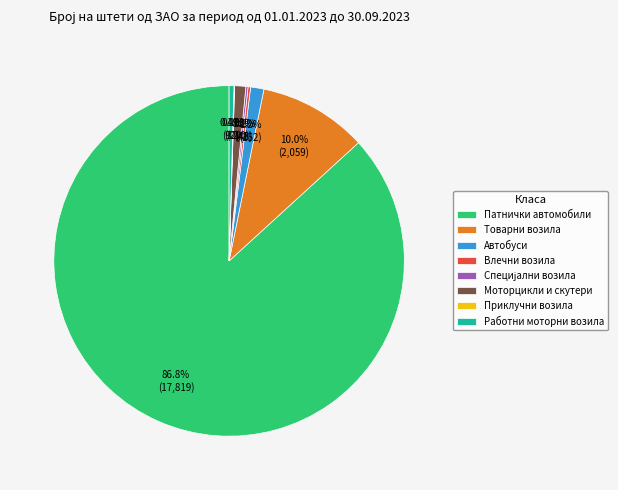

Combined, do Товарни возила and Моторцикли и скутери account for over 50%?

No